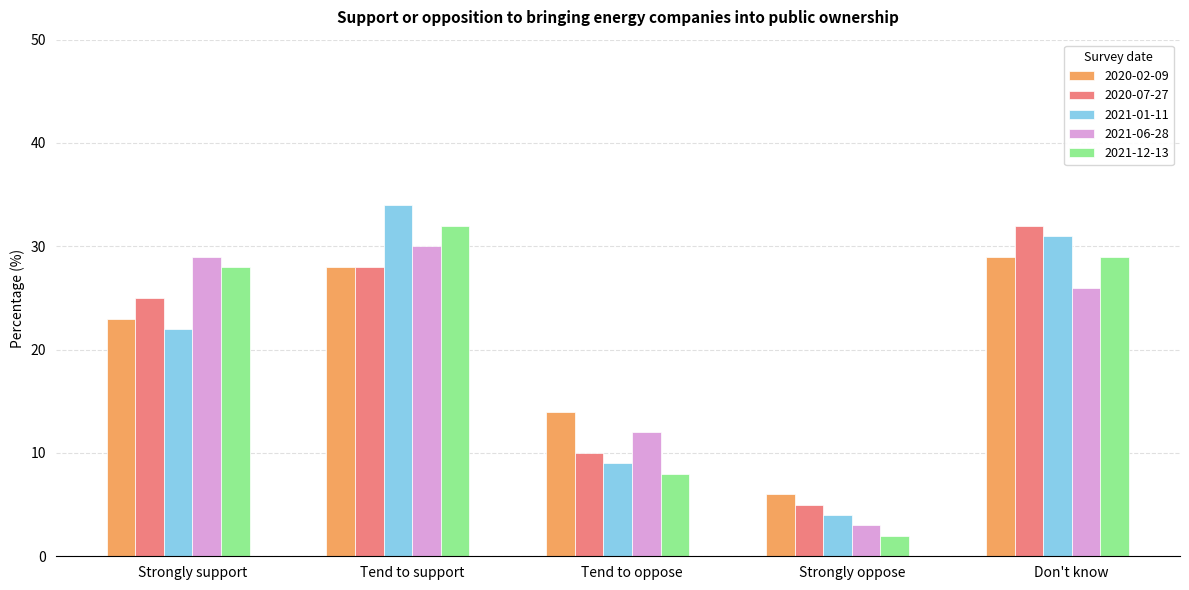

What is the spread (max minus min) of values at Tend to oppose?

6.0